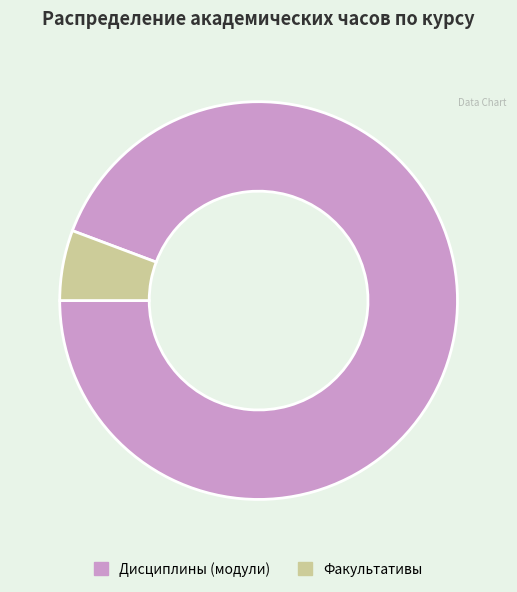

Is the sum of Дисциплины (модули) and Факультативы greater than half?

Yes